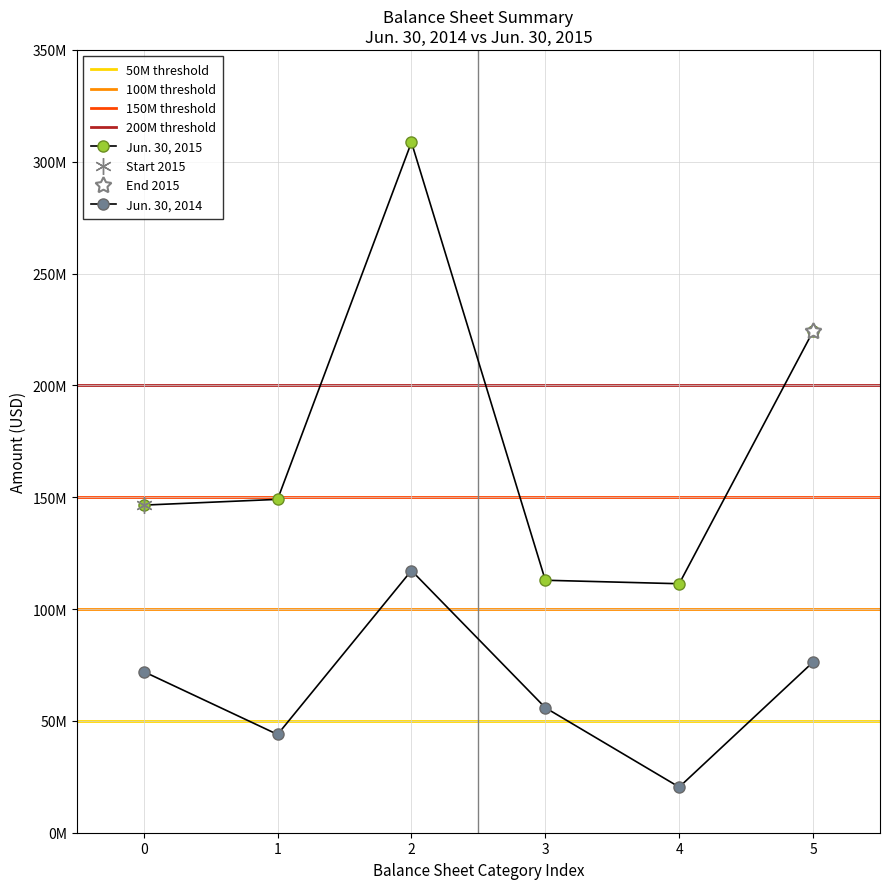

Does the chart have visible grid lines?

Yes